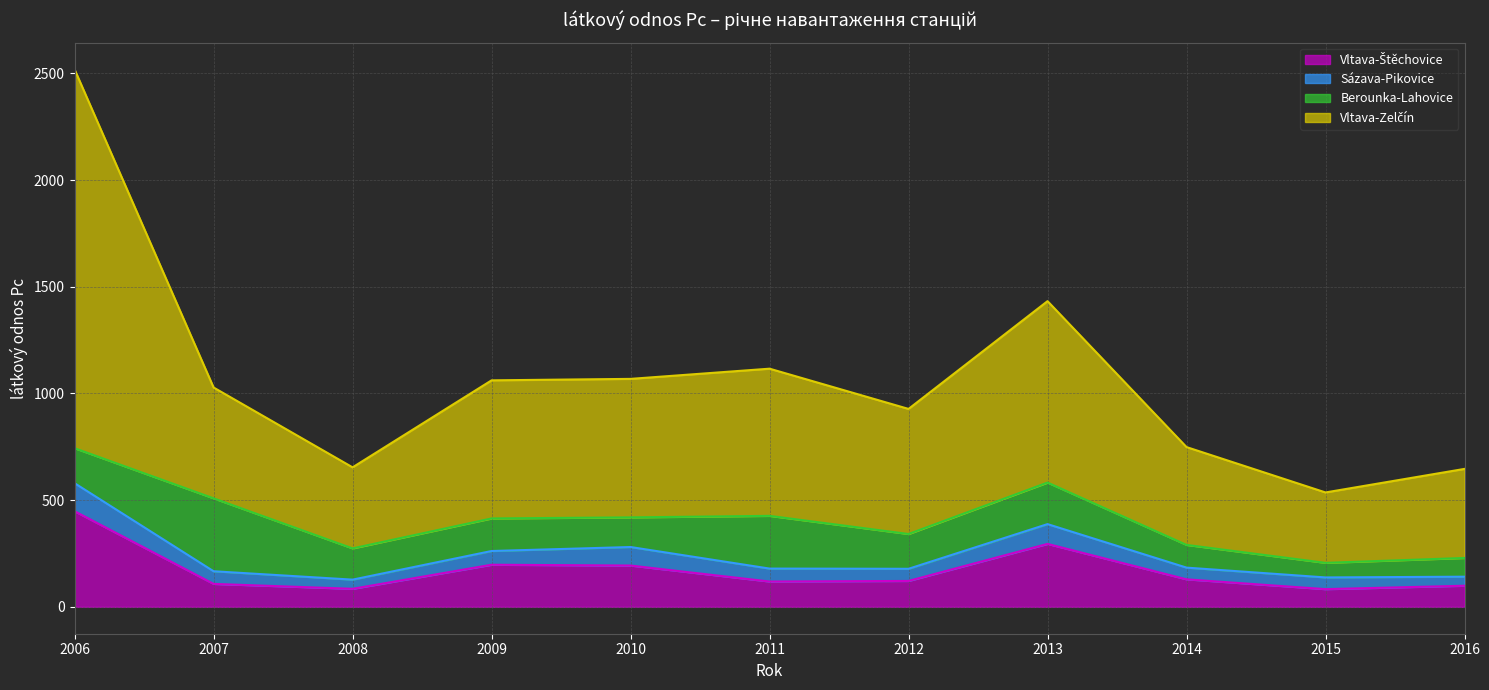

At which label does Vltava-Štěchovice first exceed 121?

2006